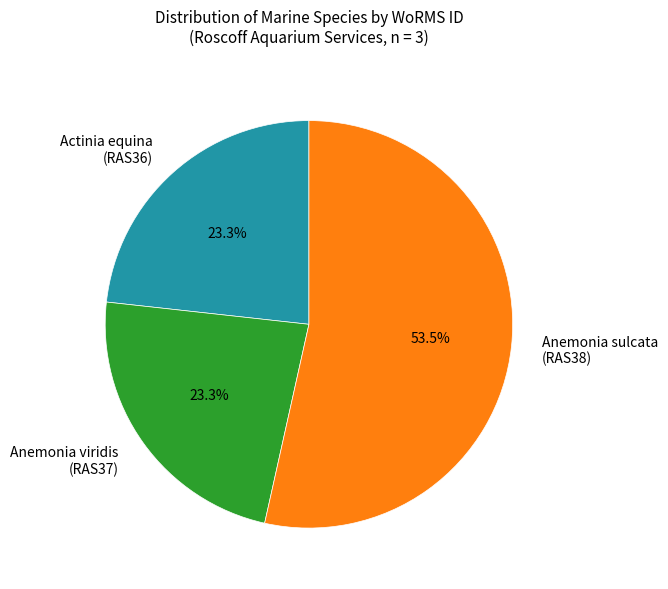

Does any single category account for the majority?

Yes